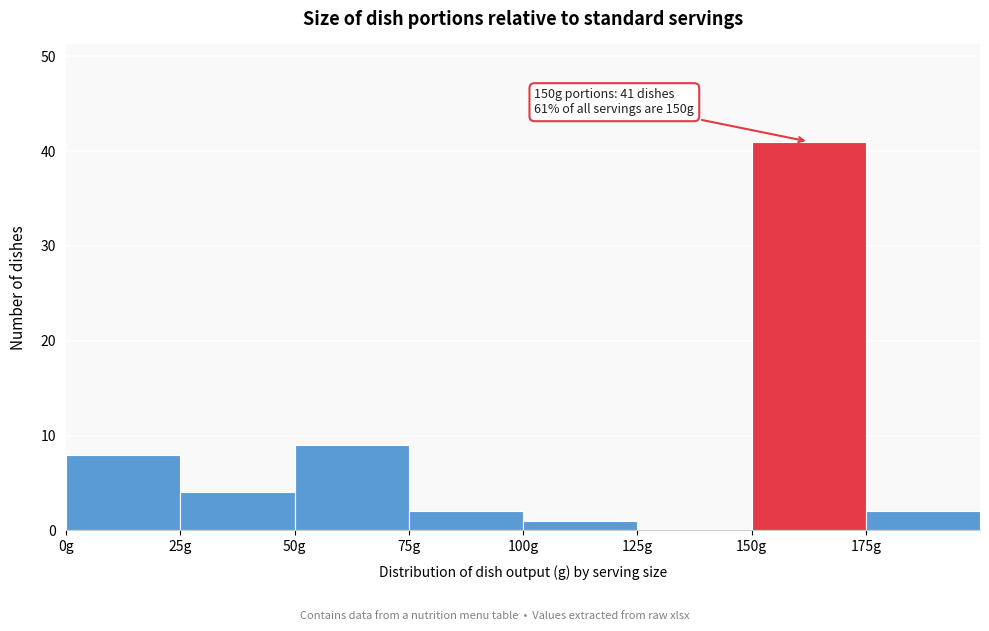

Over which range of the x-axis is the bar tallest?

150 to 175